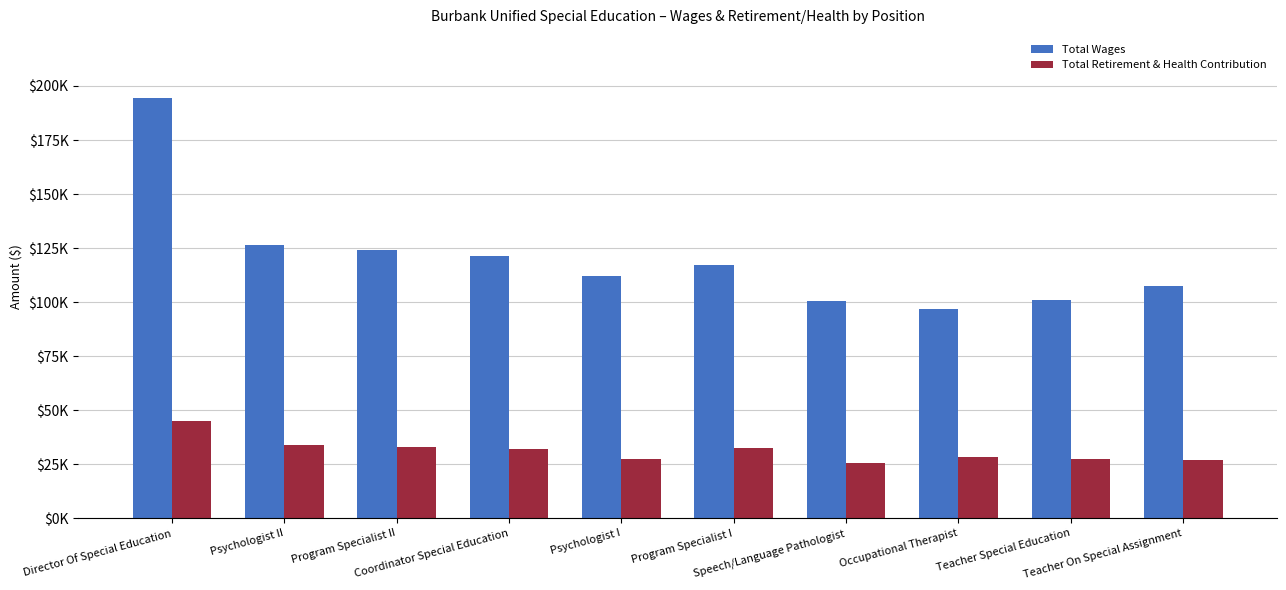

List the series in order of their overall mean, highest first.

Total Wages, Total Retirement & Health Contribution